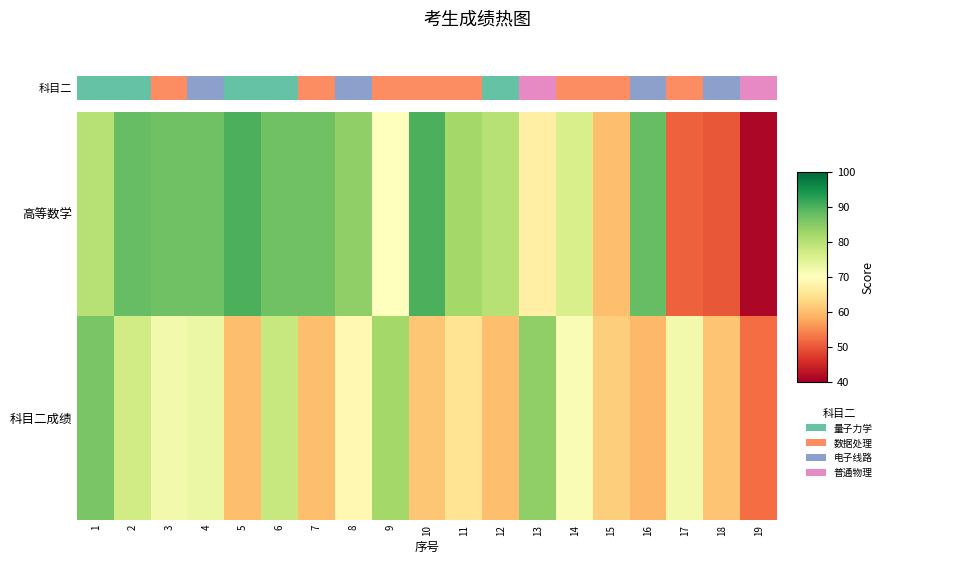

At how many categories does at least one series exceed 78?

14